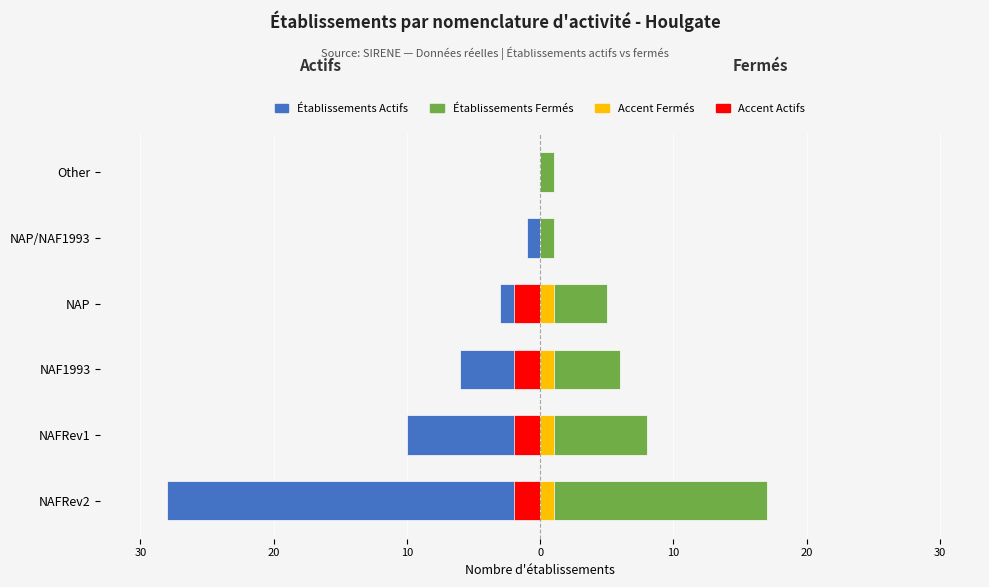

What is the sum of all Établissements Actifs values?

-48